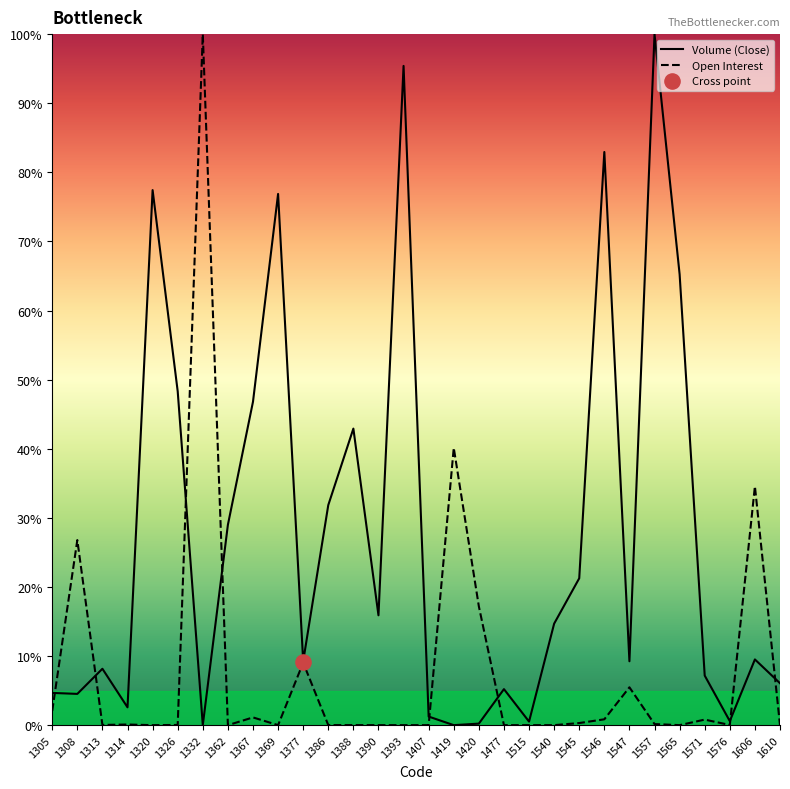

What are all the series names shown in the legend?

Volume (Close), Open Interest